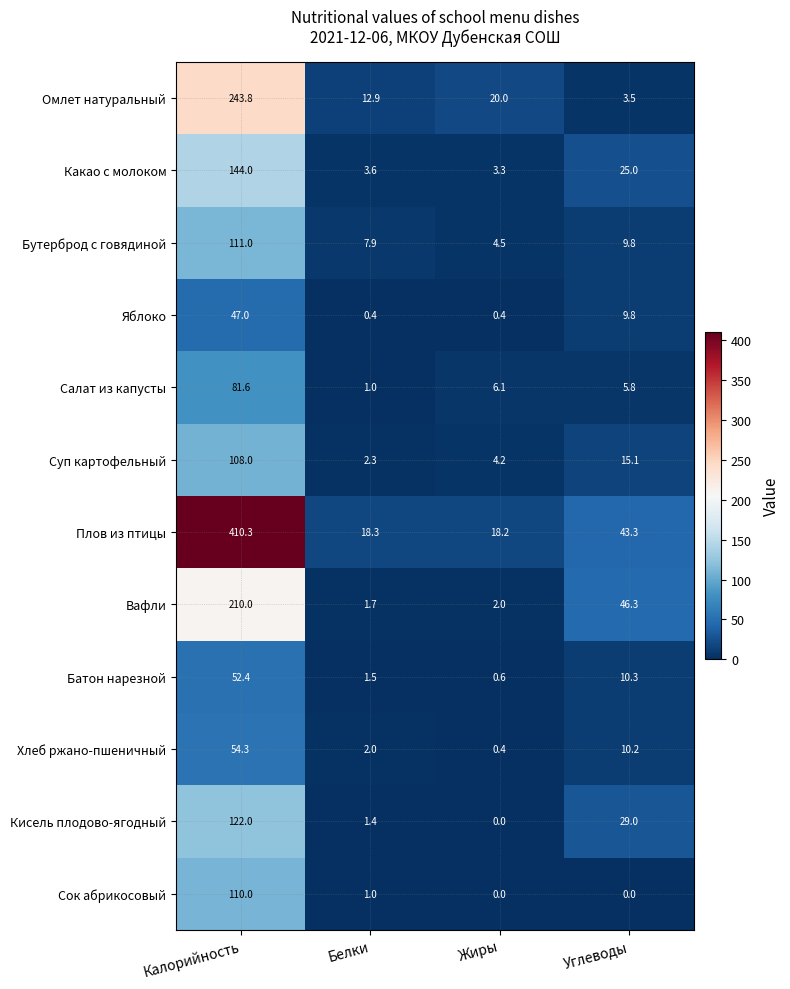

What is the difference between the maximum and minimum values in the Вафли series?

208.3